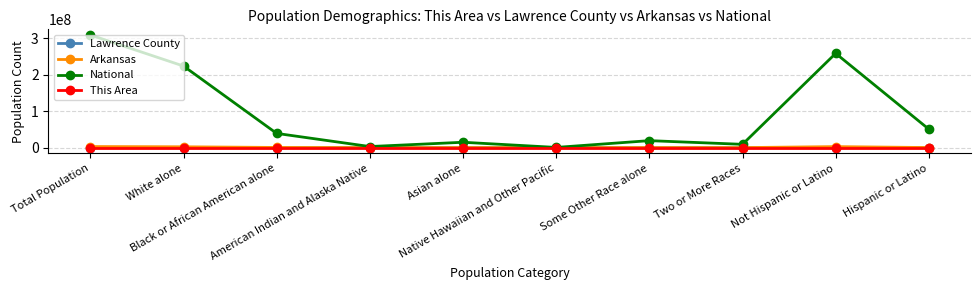

The Arkansas series shows 99571 at Some Other Race alone. True or false?

True